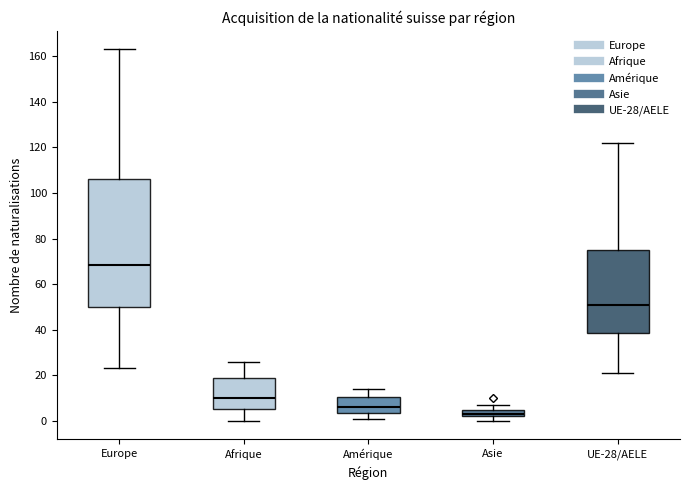

Which box's median line is the lowest?

Asie